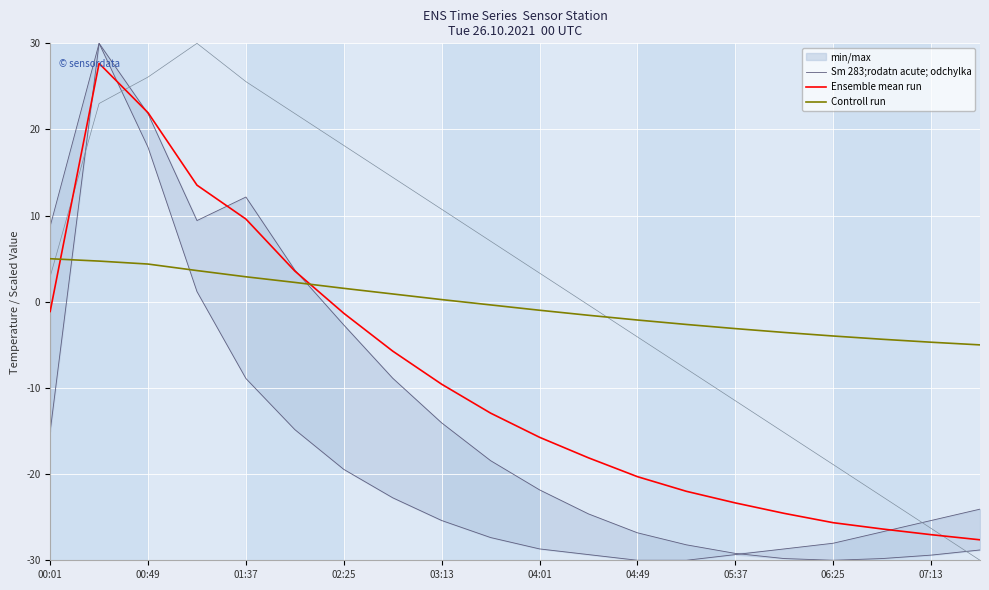

What position from the left is 11?

12